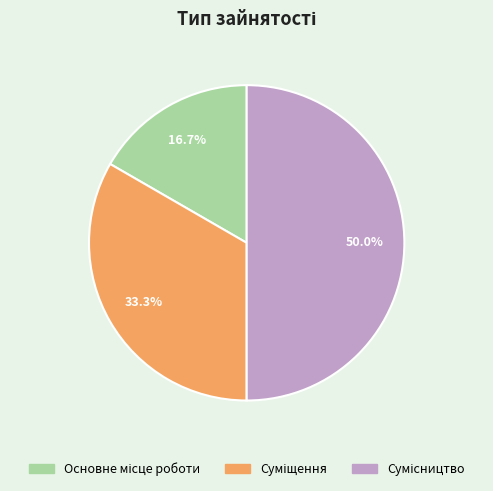

To the nearest percent, what is the average slice percentage?

33%